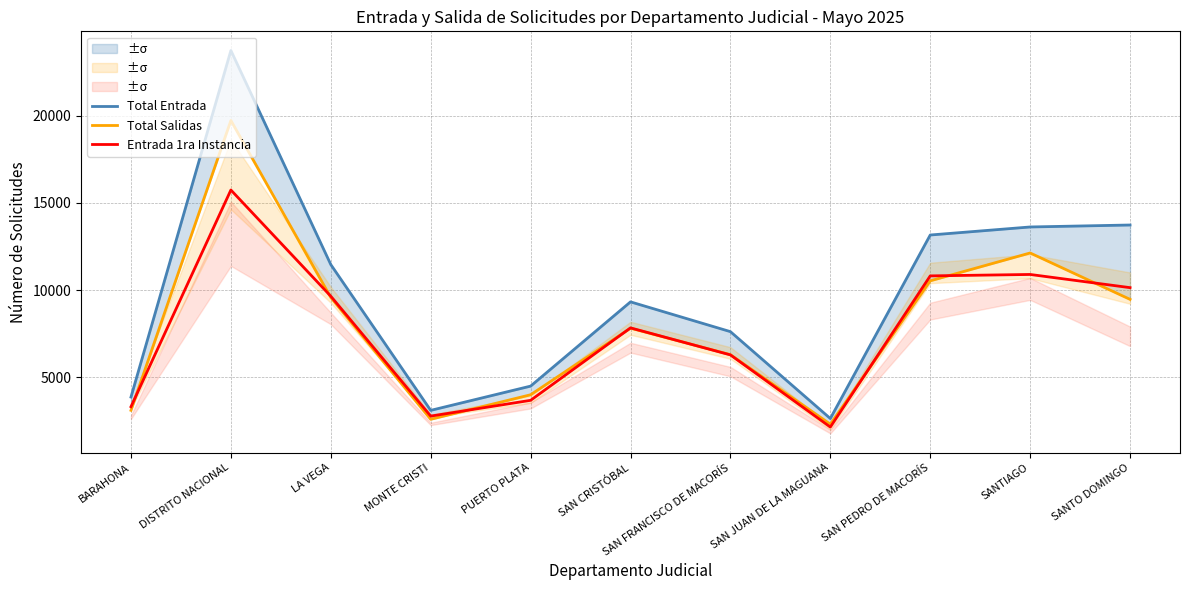

Reading left to right, extract all data points from this chart.

Total Entrada: 3849	23764	11461	3083	4477	9318	7607	2615	13160	13622	13735
Total Salidas: 3087	19743	9572	2569	3980	7806	6283	2289	10527	12128	9462
Entrada 1ra Instancia: 3294	15746	9643	2754	3660	7823	6271	2123	10811	10893	10135